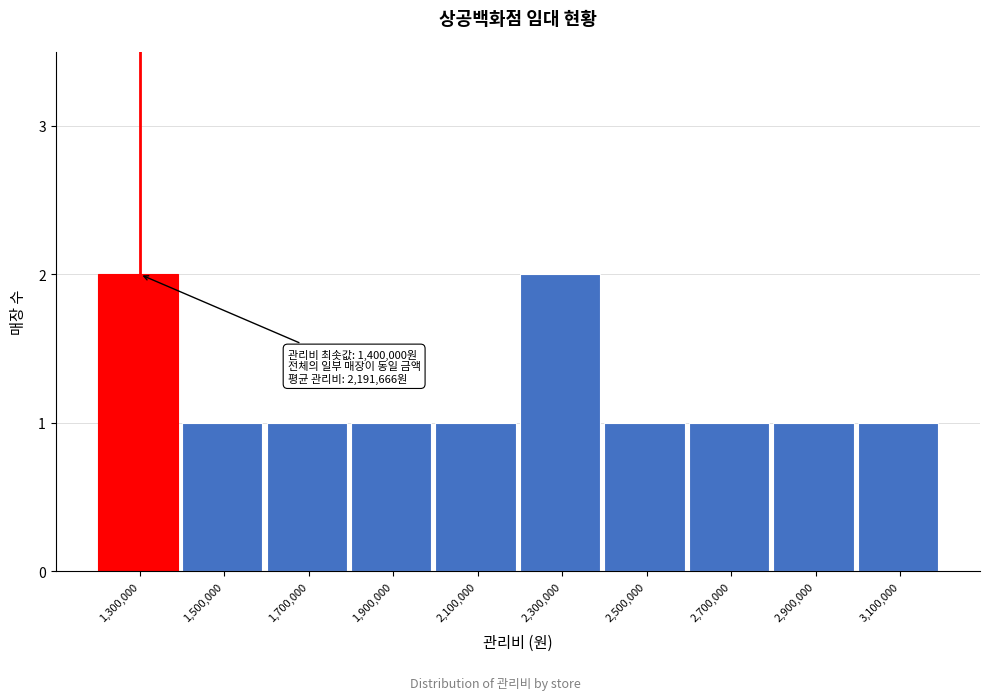

Reading left to right, what are all the values shown in this chart?

2	1	1	1	1	2	1	1	1	1